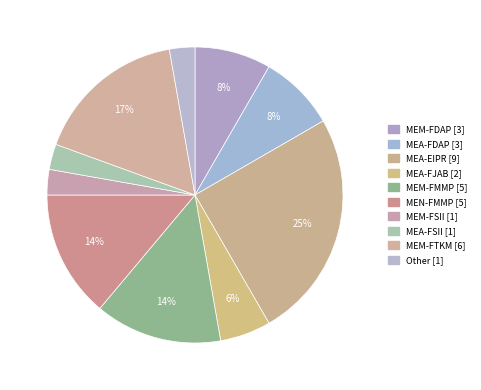

Is MEA-EIPR [9] the majority of the pie?

No